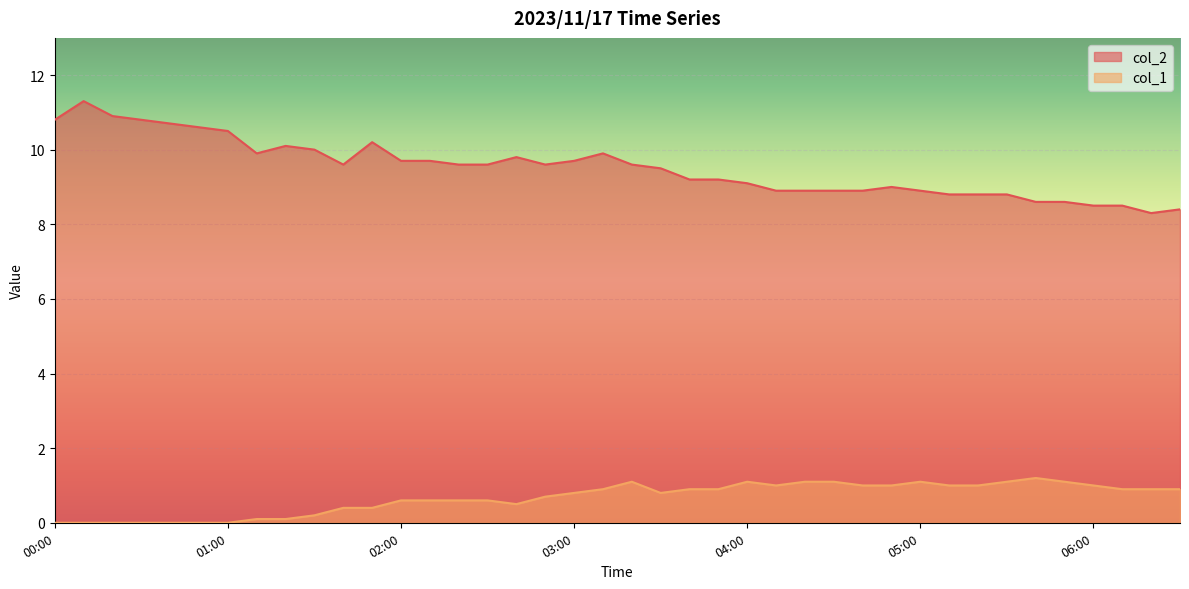

Is the value of col_2 at 00:40 greater than the value of col_1 at 04:30?

Yes